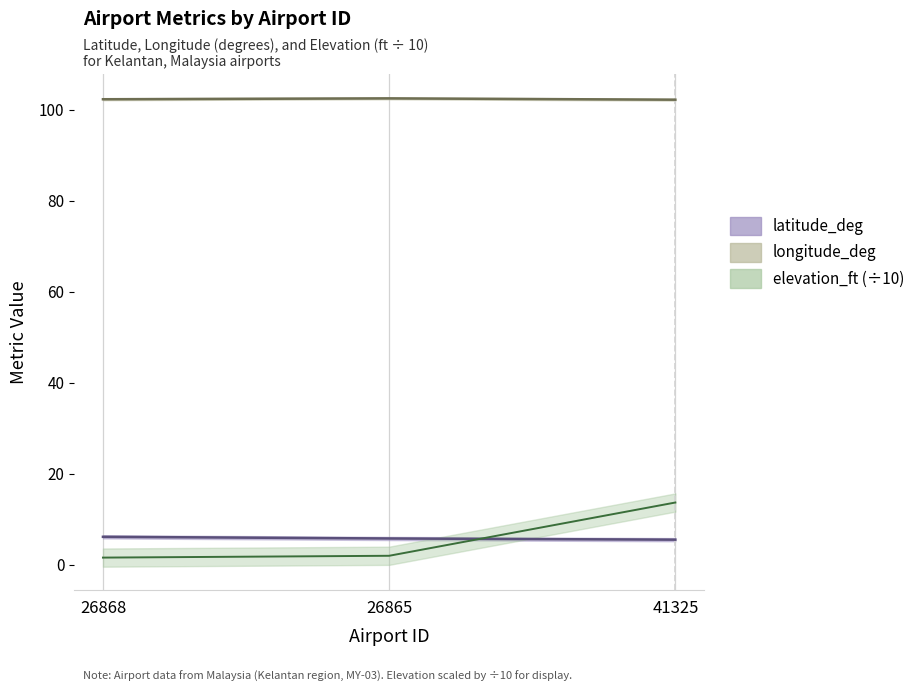

Does the chart have visible grid lines?

No